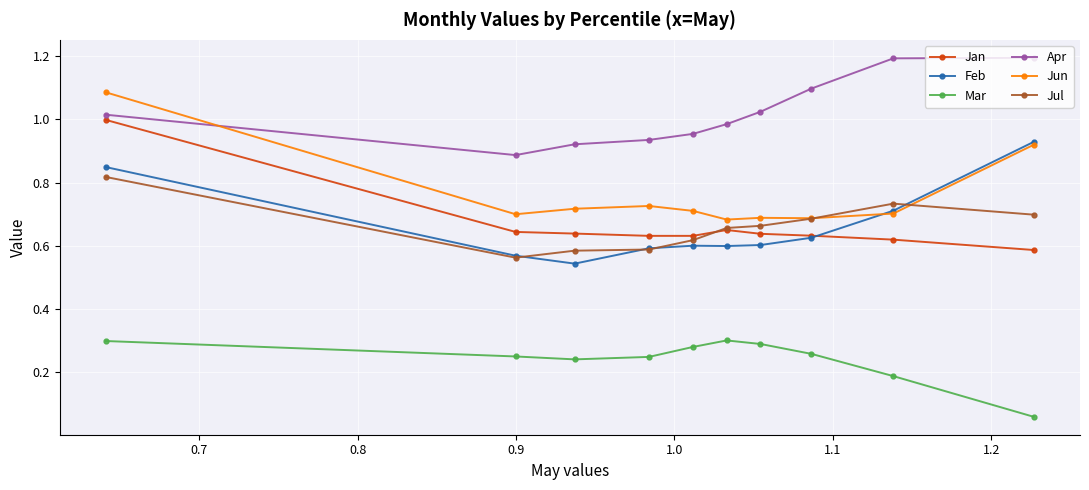

What is the maximum value shown in the chart?

1.2